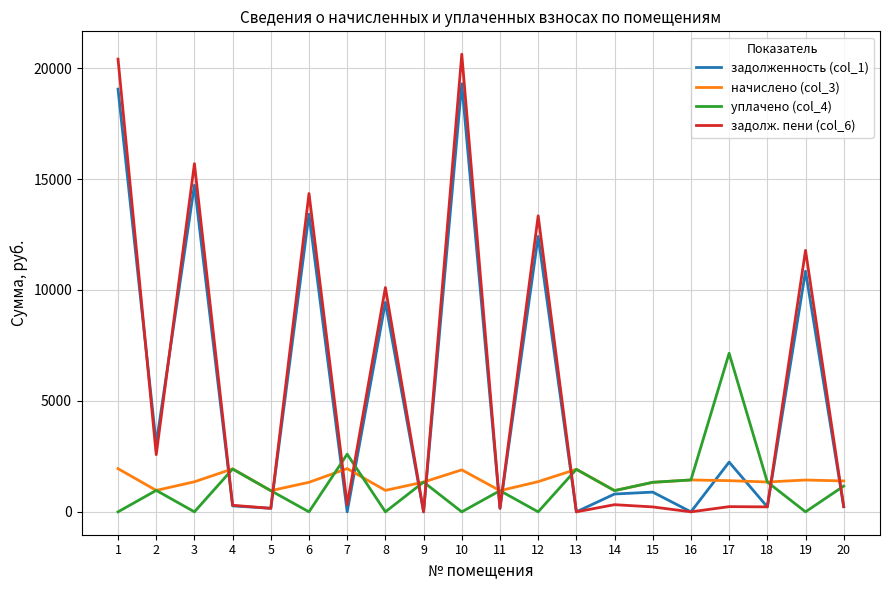

How many lines are shown in the chart?

4